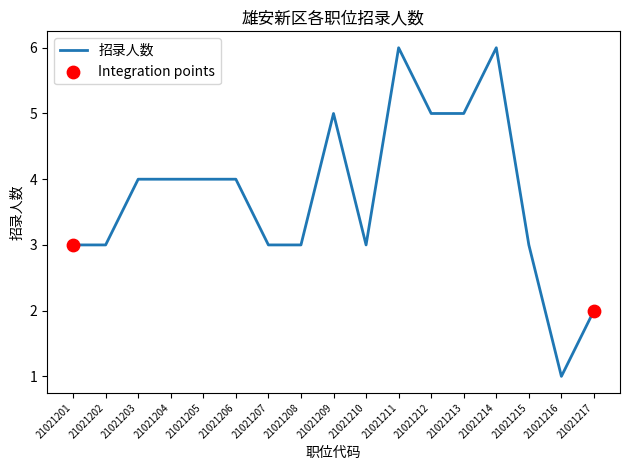

What is the change in value from 21021205 to 21021213?

+1